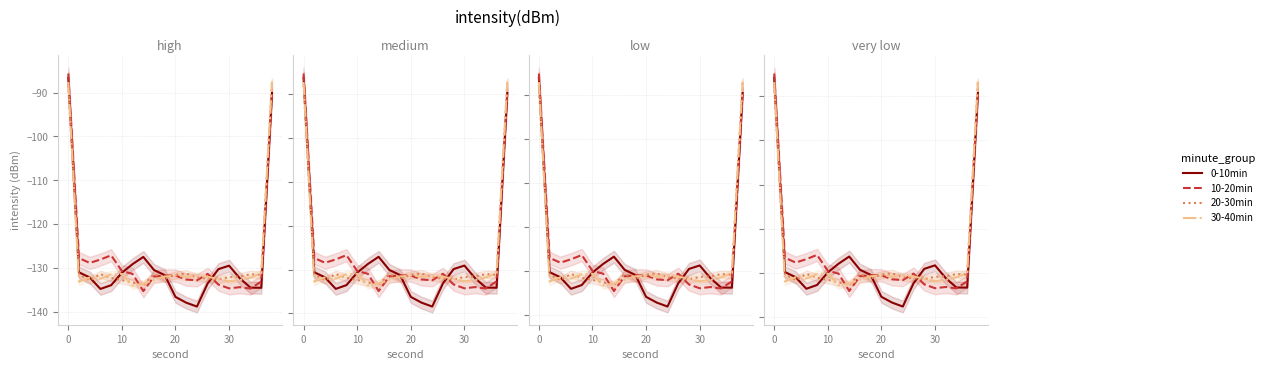

List the series in order of their peak value, highest first.

10-20min, 0-10min, 30-40min, 20-30min